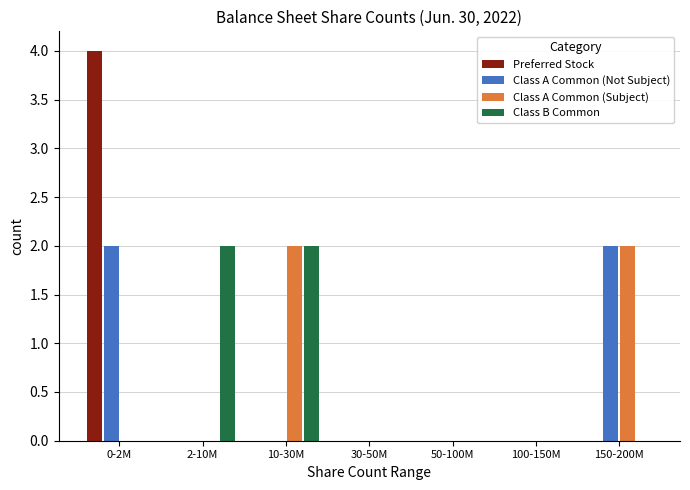

Reading right to left, transcribe all the data shown in this chart.

Preferred Stock: 150-200M=0	100-150M=0	50-100M=0	30-50M=0	10-30M=0	2-10M=0	0-2M=4
Class A Common (Not Subject): 150-200M=2	100-150M=0	50-100M=0	30-50M=0	10-30M=0	2-10M=0	0-2M=2
Class A Common (Subject): 150-200M=2	100-150M=0	50-100M=0	30-50M=0	10-30M=2	2-10M=0	0-2M=0
Class B Common: 150-200M=0	100-150M=0	50-100M=0	30-50M=0	10-30M=2	2-10M=2	0-2M=0